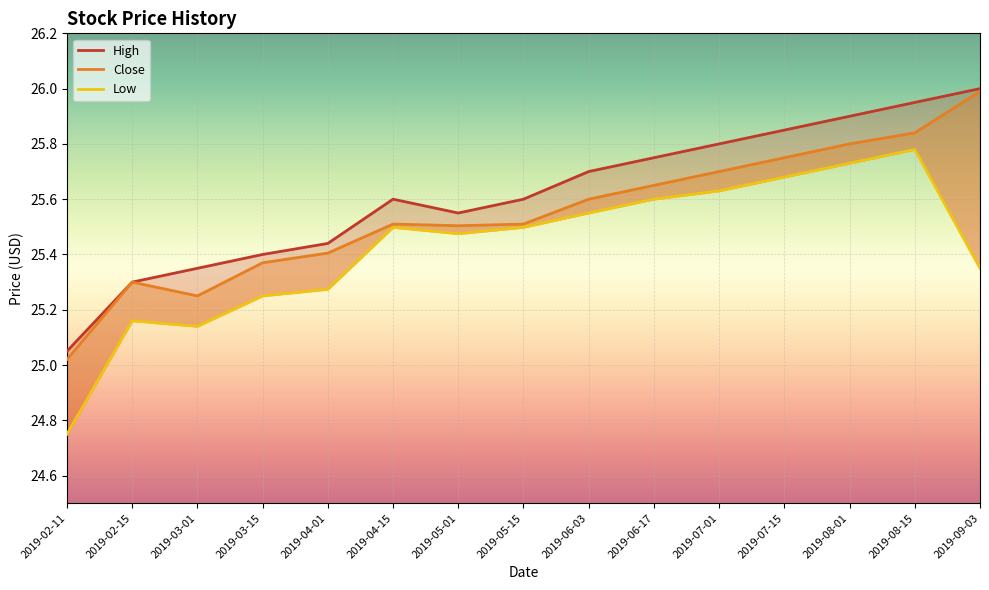

Reading left to right, list all the values displayed in this chart.

High: 2019-02-11=25.0	2019-02-15=25.3	2019-03-01=25.4	2019-03-15=25.4	2019-04-01=25.4	2019-04-15=25.6	2019-05-01=25.5	2019-05-15=25.6	2019-06-03=25.7	2019-06-17=25.8	2019-07-01=25.8	2019-07-15=25.9	2019-08-01=25.9	2019-08-15=25.9	2019-09-03=26.0
Close: 2019-02-11=25.0	2019-02-15=25.3	2019-03-01=25.2	2019-03-15=25.4	2019-04-01=25.4	2019-04-15=25.5	2019-05-01=25.5	2019-05-15=25.5	2019-06-03=25.6	2019-06-17=25.6	2019-07-01=25.7	2019-07-15=25.8	2019-08-01=25.8	2019-08-15=25.8	2019-09-03=26.0
Low: 2019-02-11=24.8	2019-02-15=25.2	2019-03-01=25.1	2019-03-15=25.2	2019-04-01=25.3	2019-04-15=25.5	2019-05-01=25.5	2019-05-15=25.5	2019-06-03=25.6	2019-06-17=25.6	2019-07-01=25.6	2019-07-15=25.7	2019-08-01=25.7	2019-08-15=25.8	2019-09-03=25.4